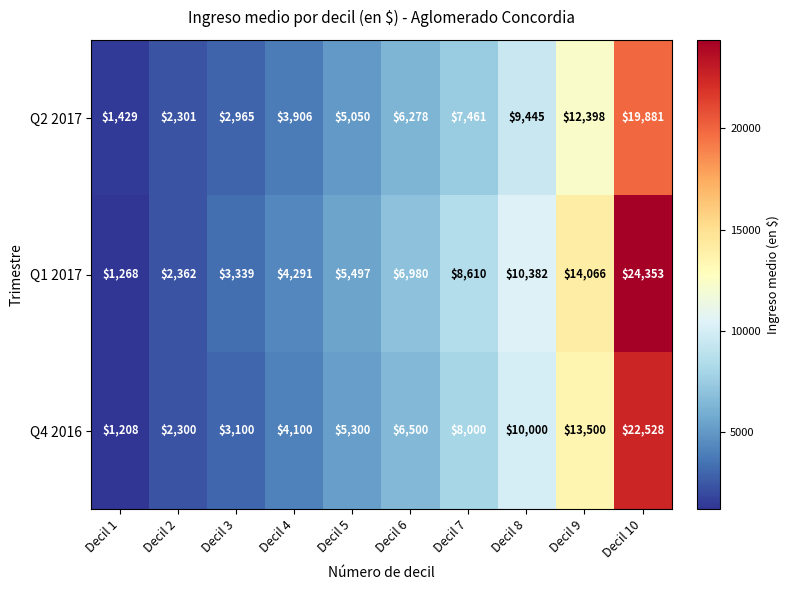

Reading right to left, transcribe all the data shown in this chart.

Q2 2017: 19881	12398	9445	7461	6278	5050	3906	2965	2301	1429
Q1 2017: 24353	14066	10382	8610	6980	5497	4291	3339	2362	1268
Q4 2016: 22528	13500	10000	8000	6500	5300	4100	3100	2300	1208